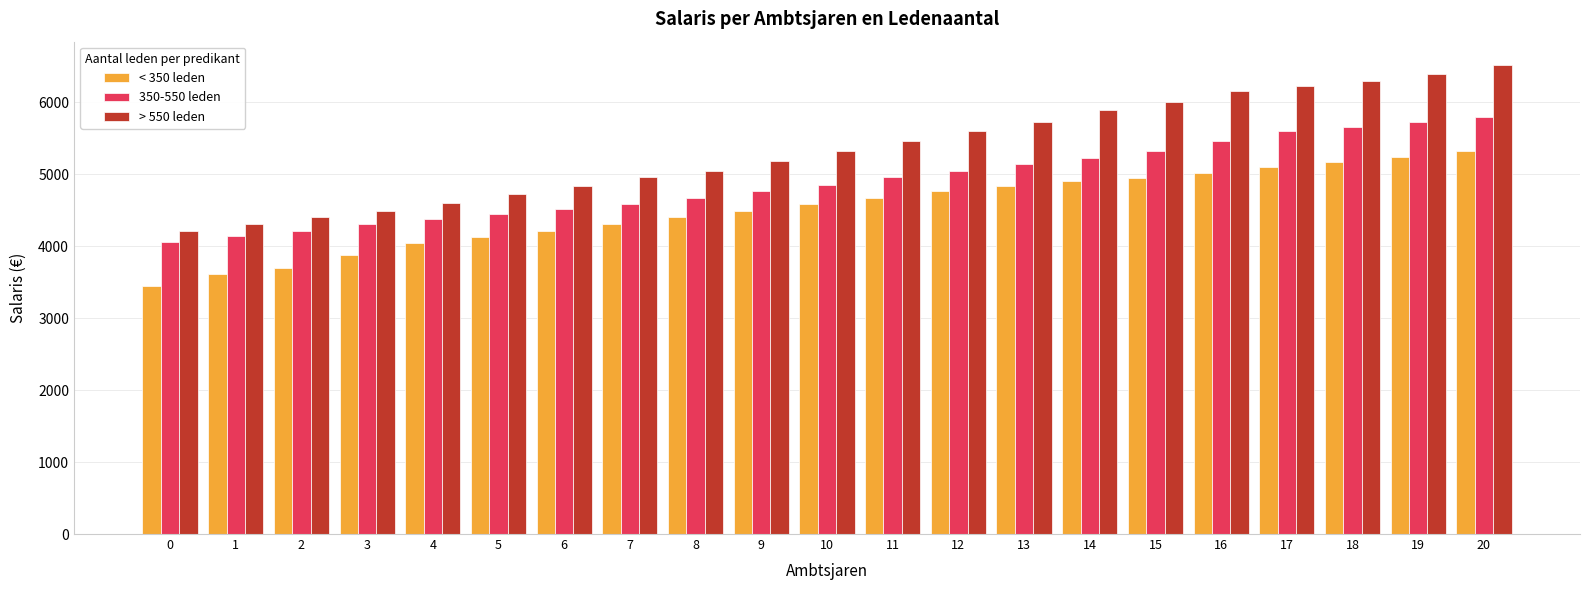

What is the value of the < 350 leden bar at the 1st from the left?

3446